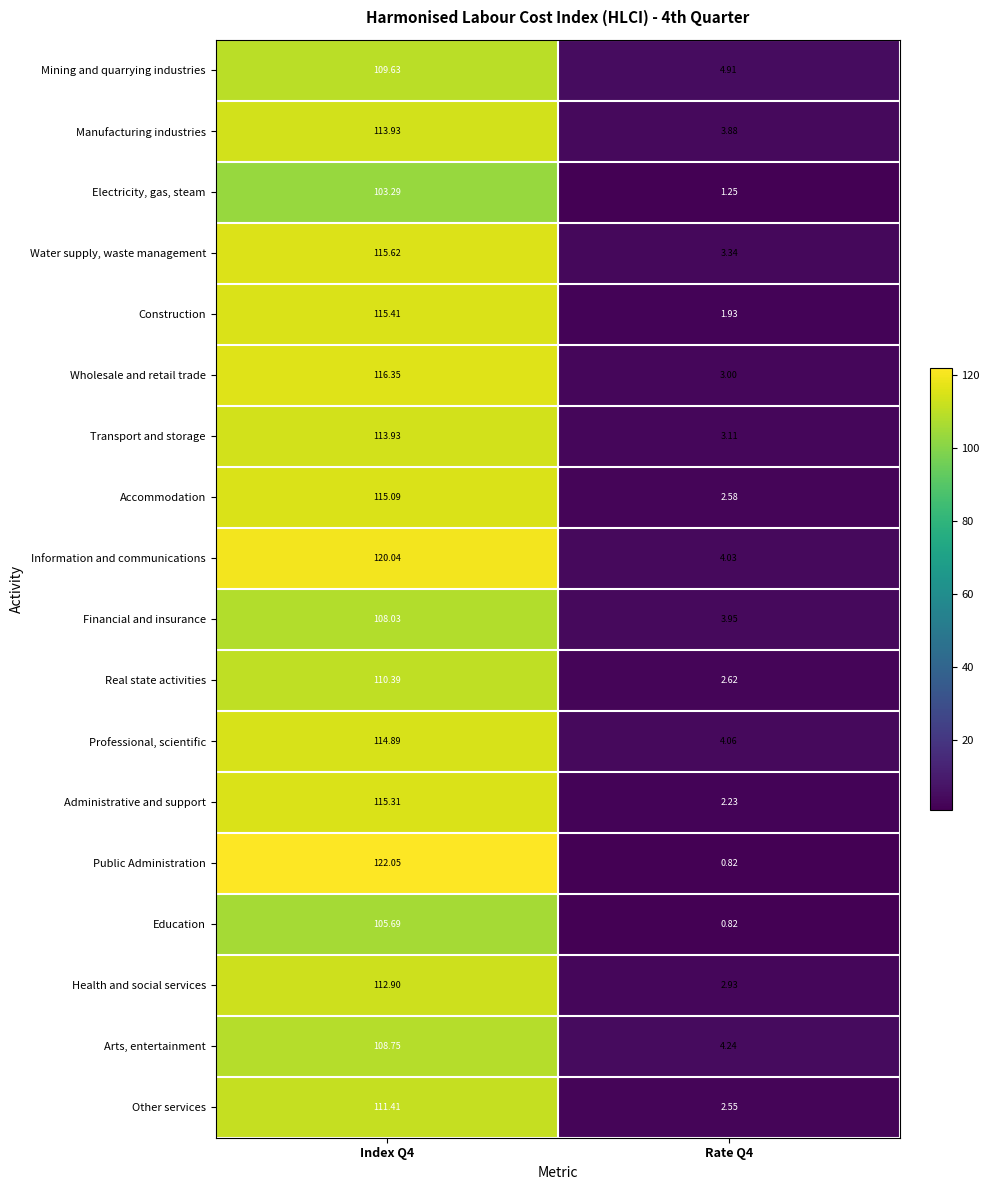

Which series has the largest total across all categories?

Information and communications